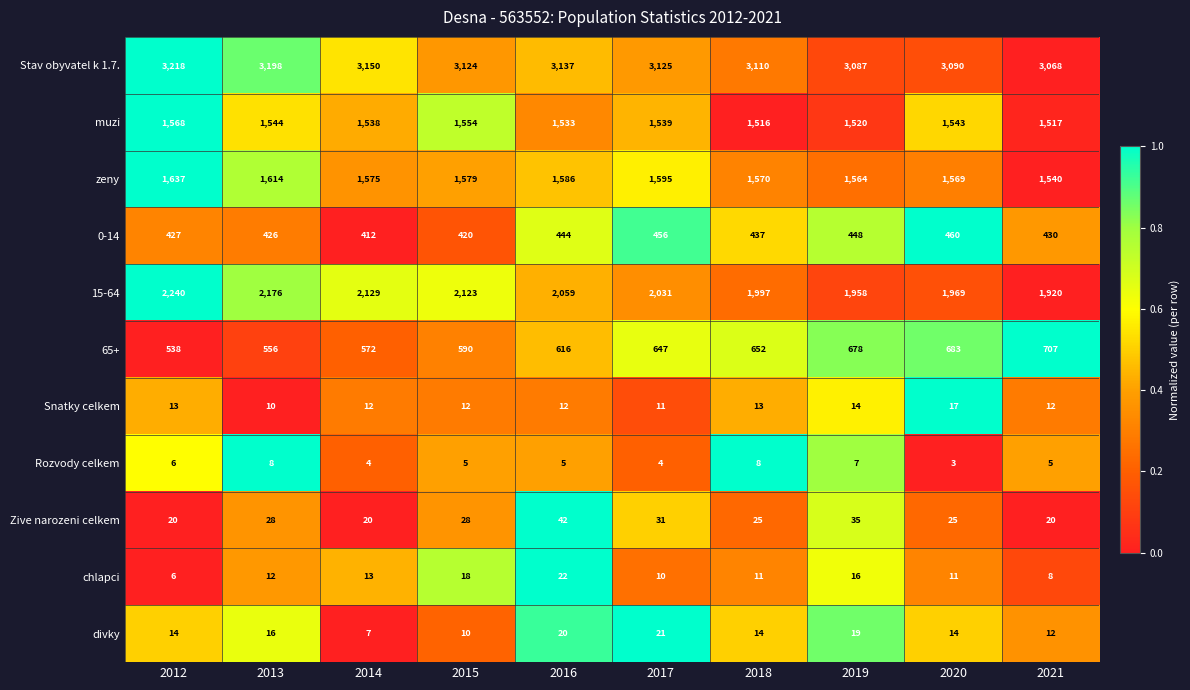

Where is muzi nearest to the value 1542?

2020